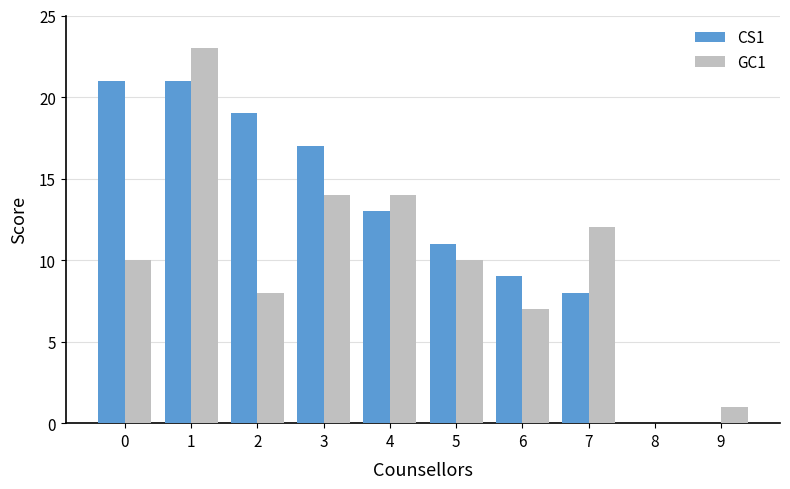

How many values in GC1 are above zero?

9